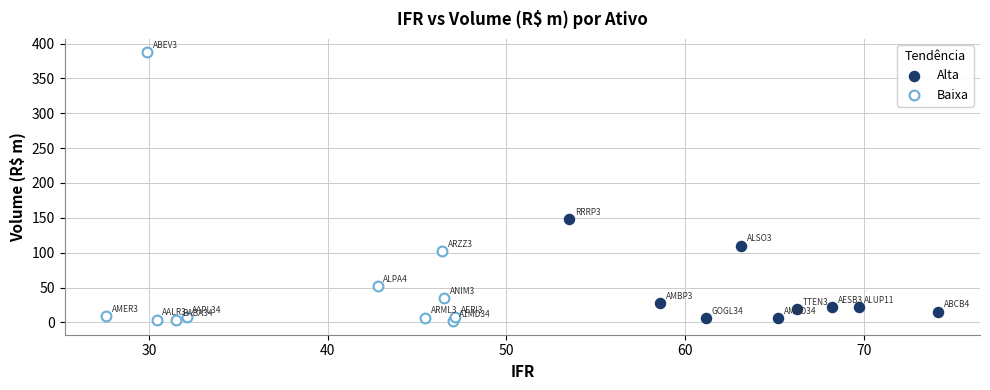

Which series reaches the maximum Y coordinate?

Baixa